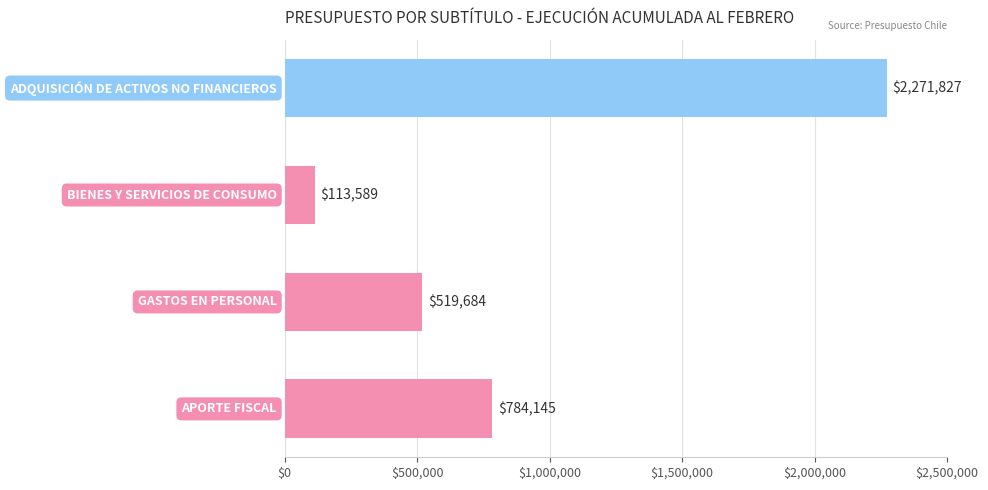

How many values are between 519684 and 2271827?

3